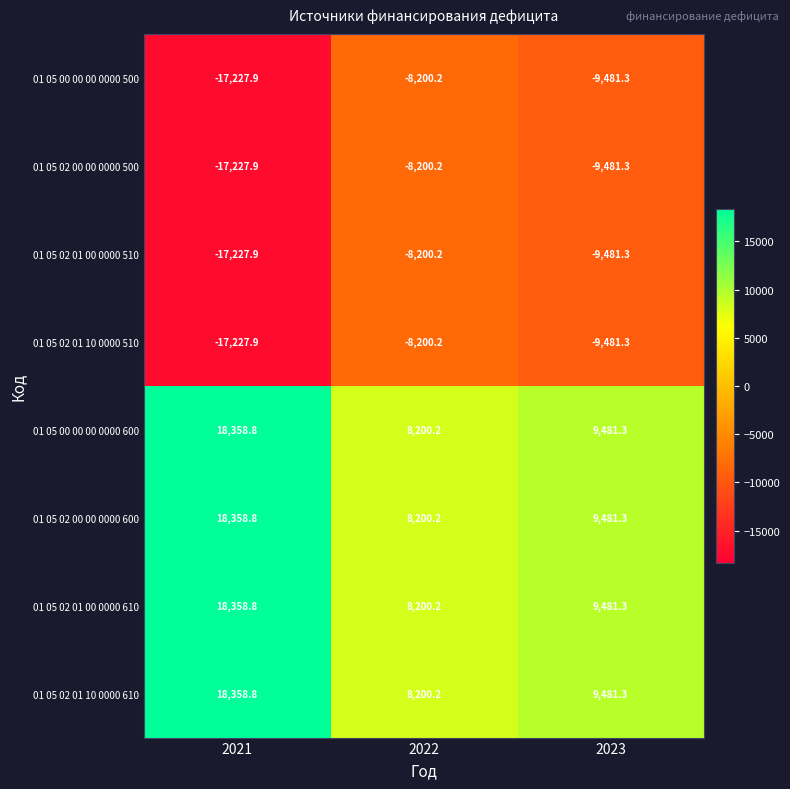

Reading left to right, extract all data points from this chart.

01 05 00 00 00 0000 500: -17227.9	-8200.2	-9481.3
01 05 02 00 00 0000 500: -17227.9	-8200.2	-9481.3
01 05 02 01 00 0000 510: -17227.9	-8200.2	-9481.3
01 05 02 01 10 0000 510: -17227.9	-8200.2	-9481.3
01 05 00 00 00 0000 600: 18358.8	8200.2	9481.3
01 05 02 00 00 0000 600: 18358.8	8200.2	9481.3
01 05 02 01 00 0000 610: 18358.8	8200.2	9481.3
01 05 02 01 10 0000 610: 18358.8	8200.2	9481.3